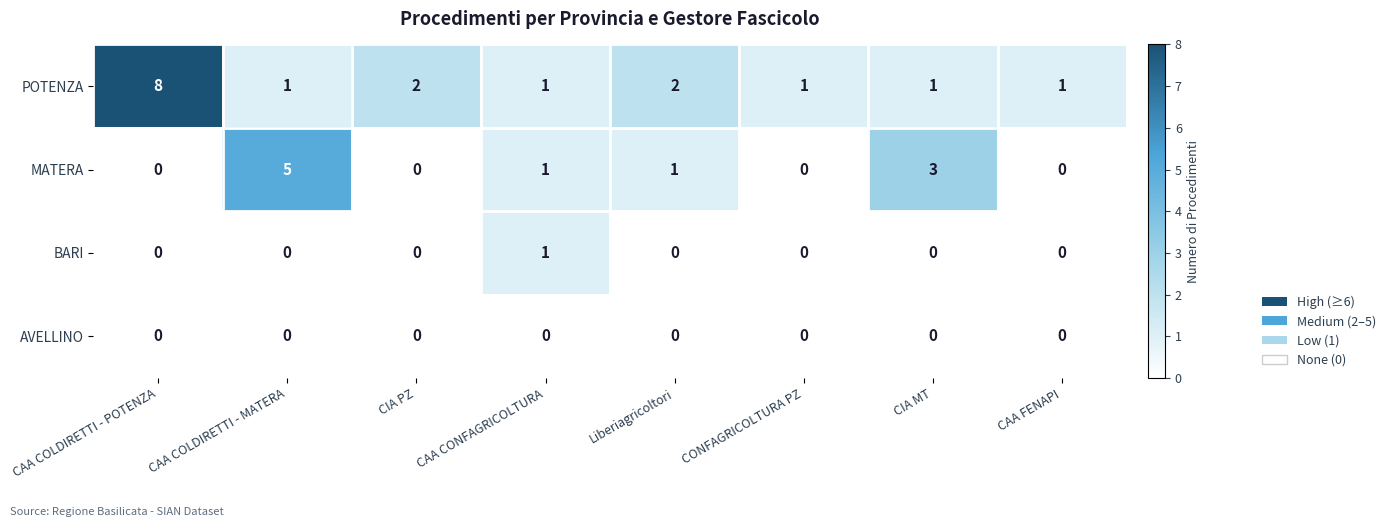

Count the number of data series in this chart.

4